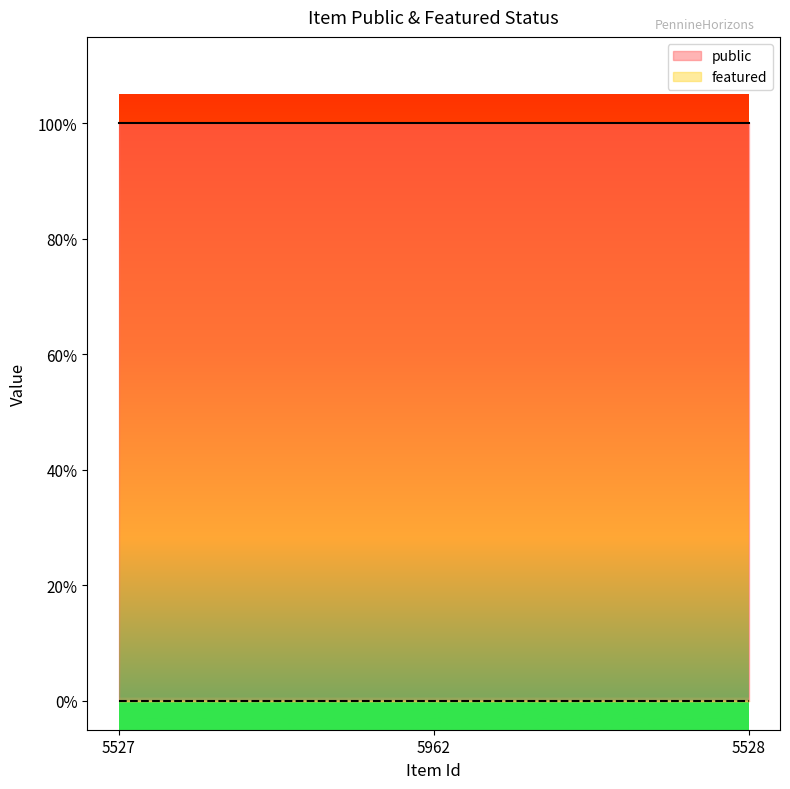

At which label is public closest to 1?

5527